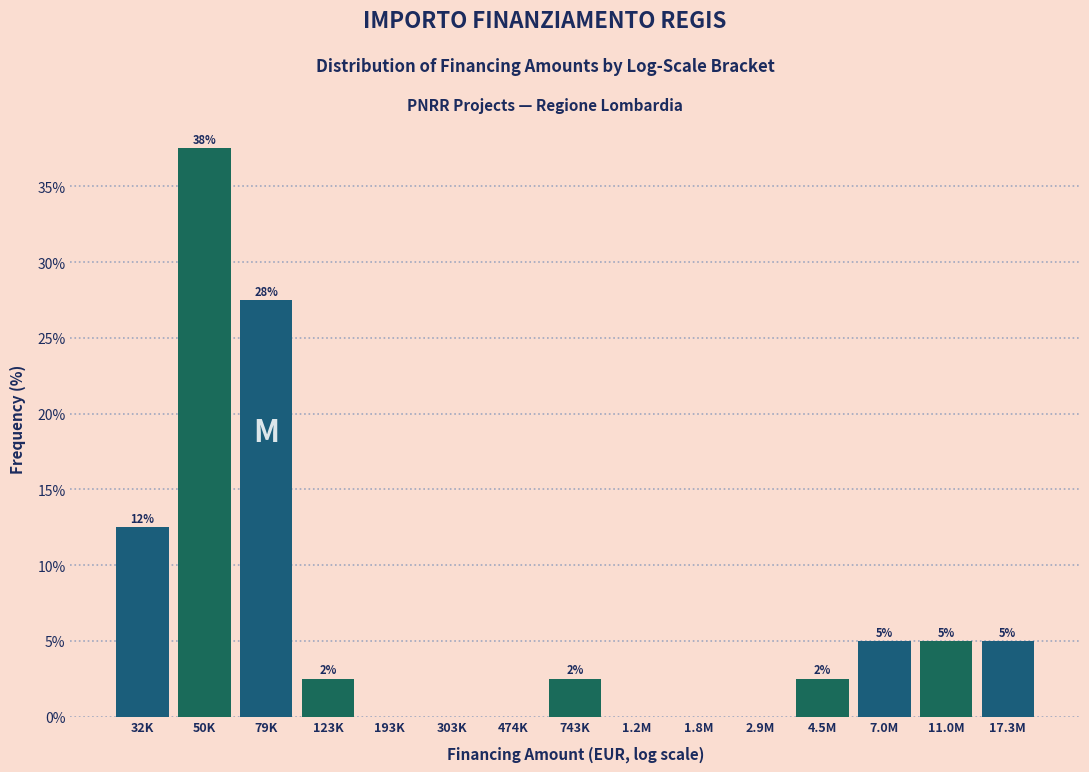

Are the bars horizontal?

No